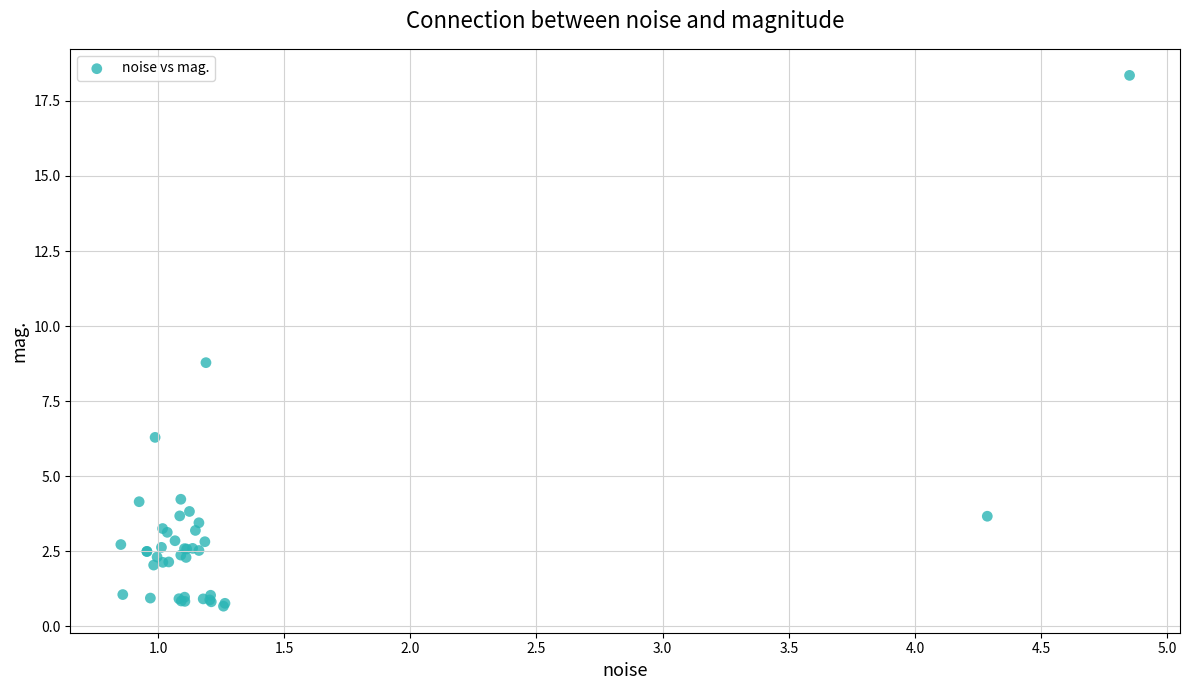

What Y value in the scatter plot is closest to 9?

8.8